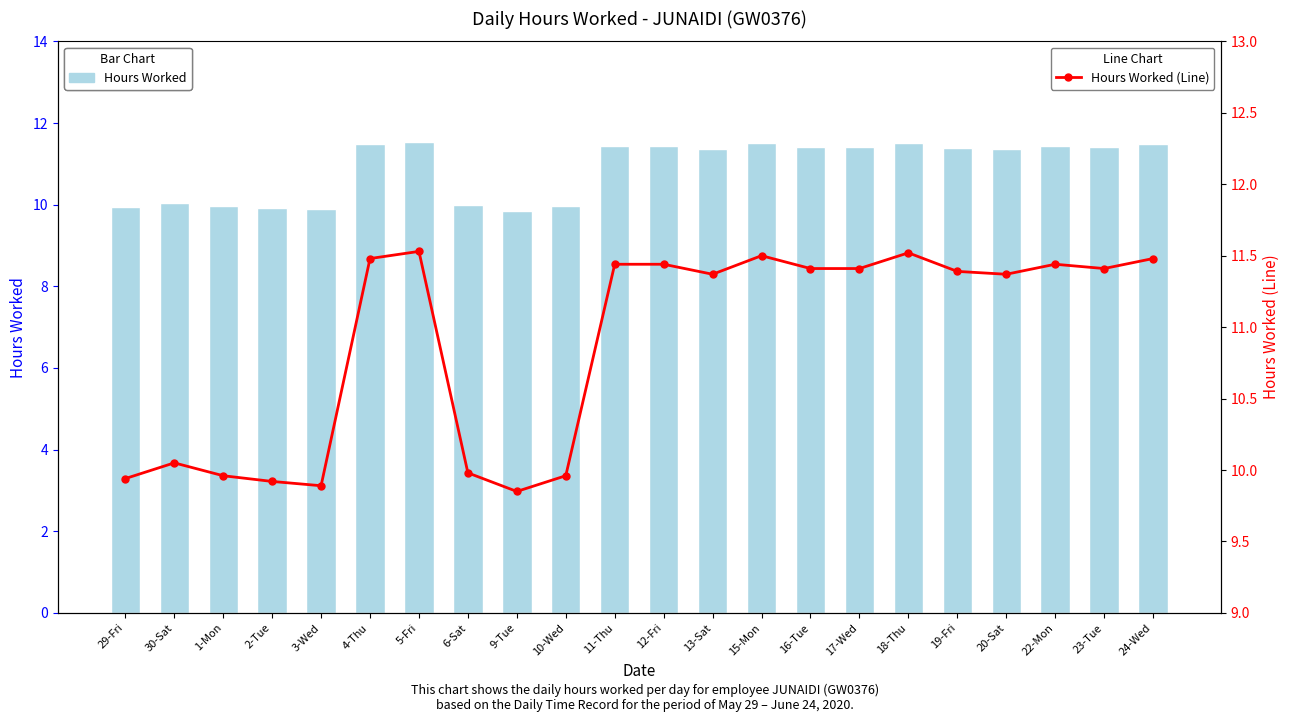

What is the maximum value shown in the chart?

11.5